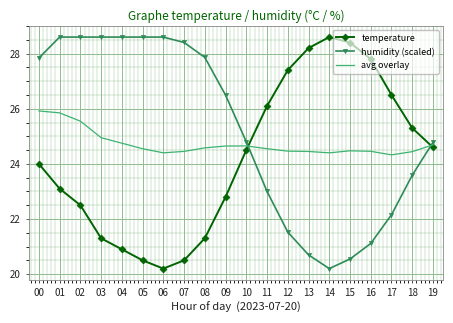

What is the difference between the maximum and minimum values in the temperature series?

8.4